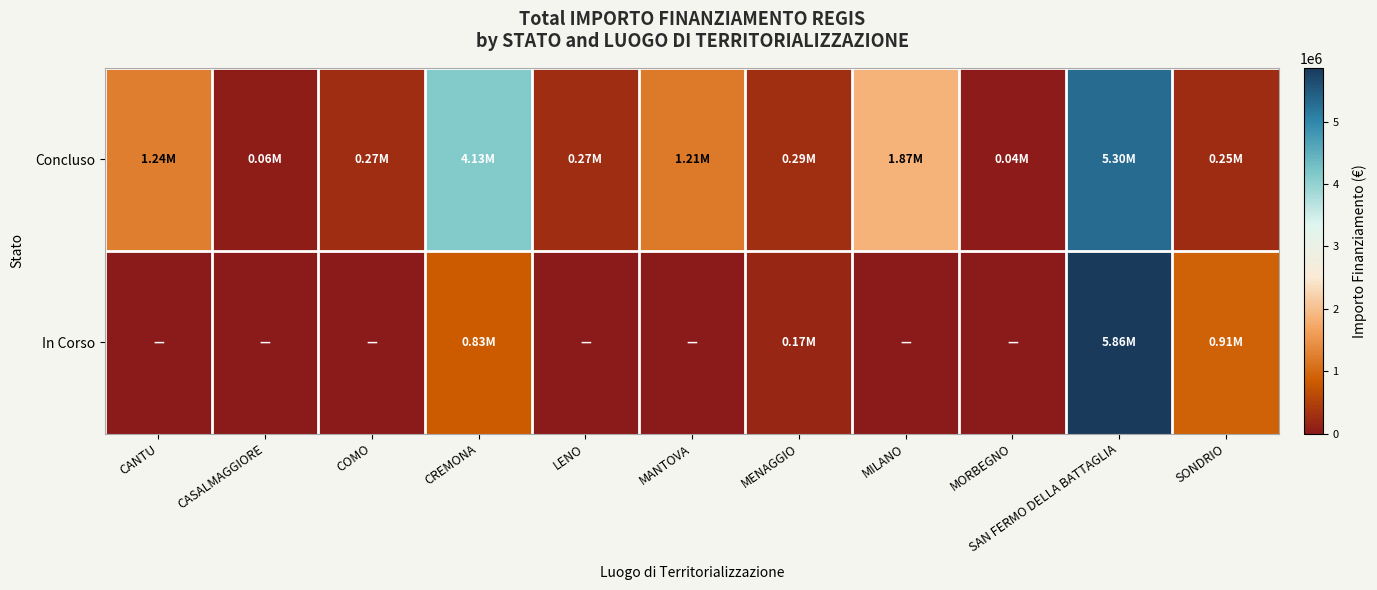

Which series changed the most between LENO and MORBEGNO?

Concluso